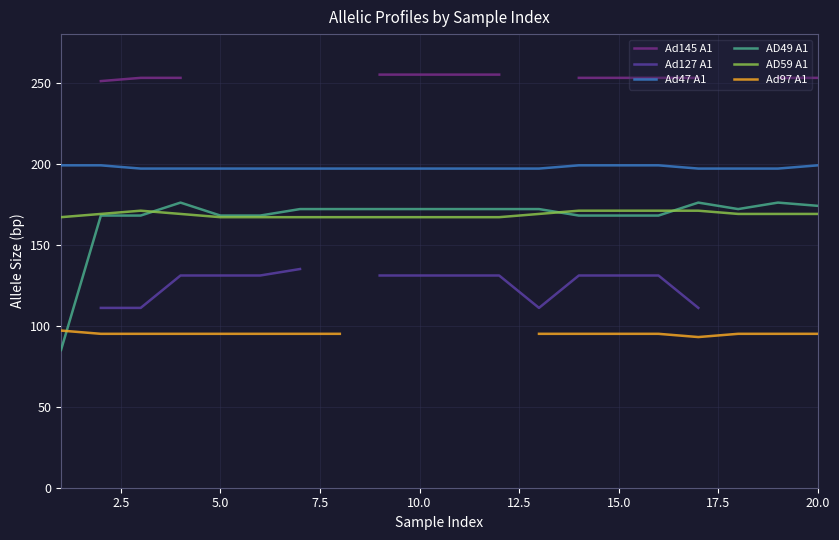

What is the difference between the maximum and minimum values in the Ad97 A1 series?

4.0